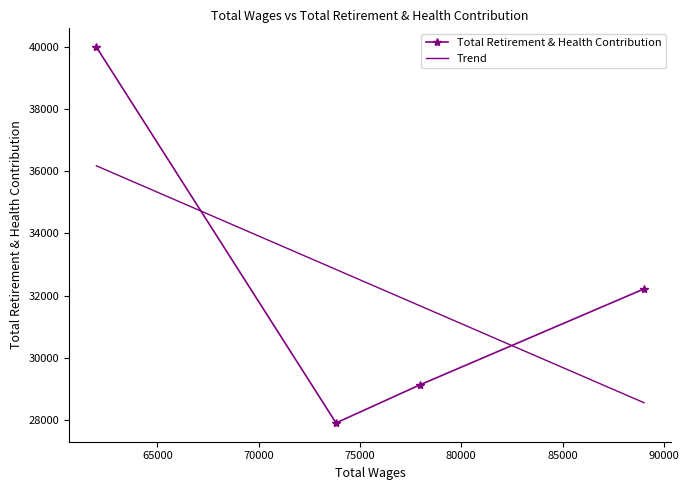

What is the maximum value for Trend?

36172.7